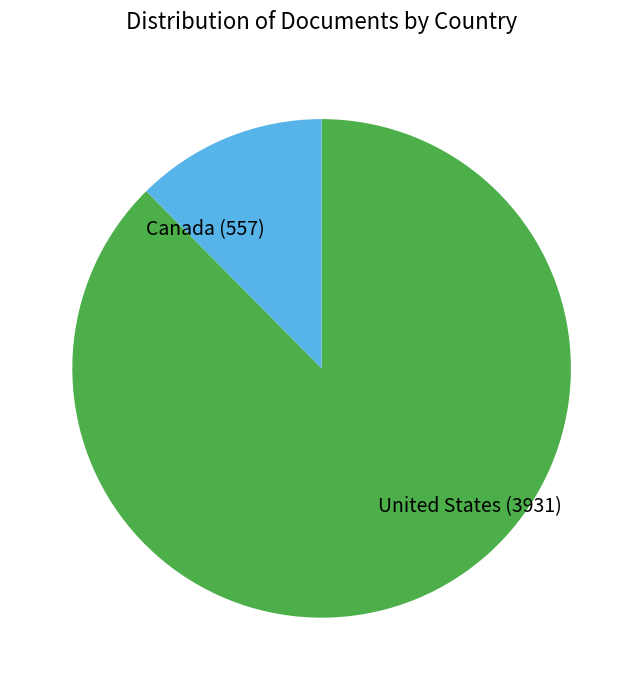

How many segments does this pie chart have?

2